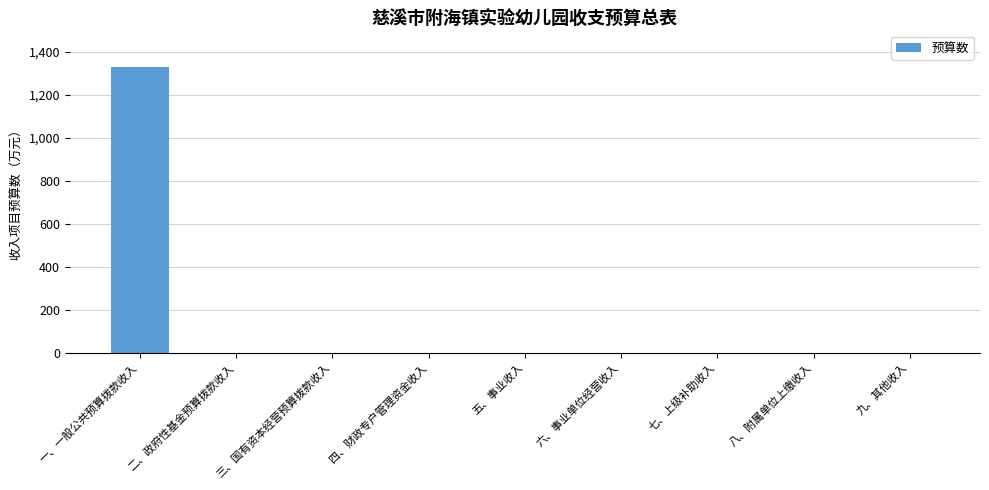

The chart shows a value of 0.0 at 二、政府性基金预算拨款收入. True or false?

True